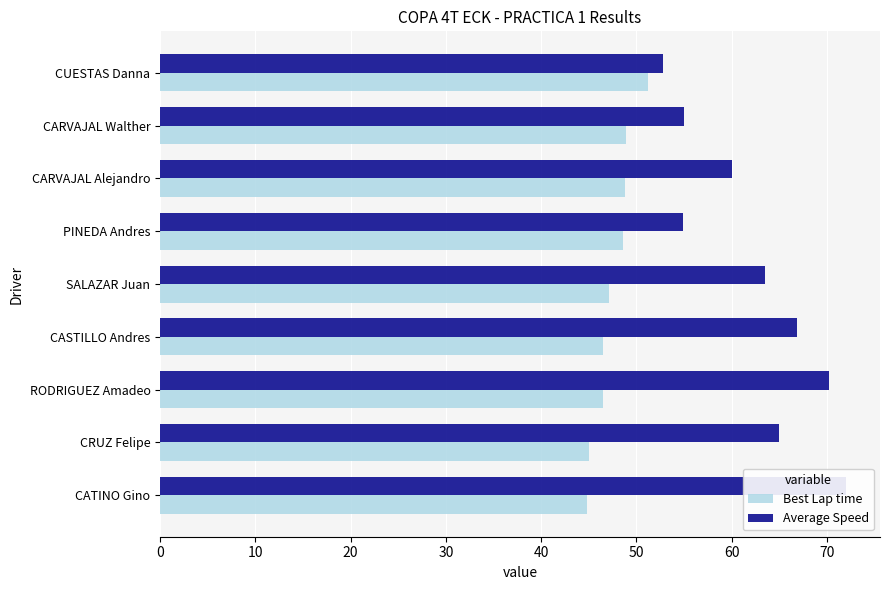

How many distinct data groups are displayed?

2